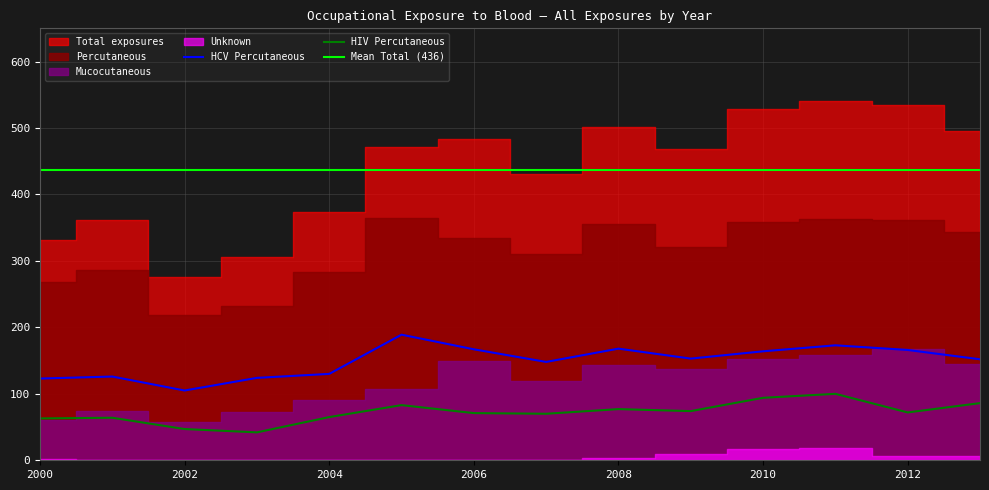

What is the maximum value shown in the chart?

541